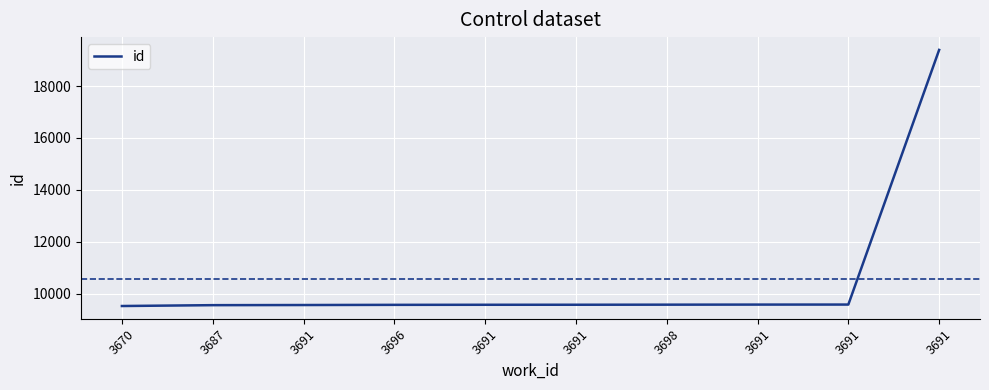

Does the chart have visible grid lines?

Yes